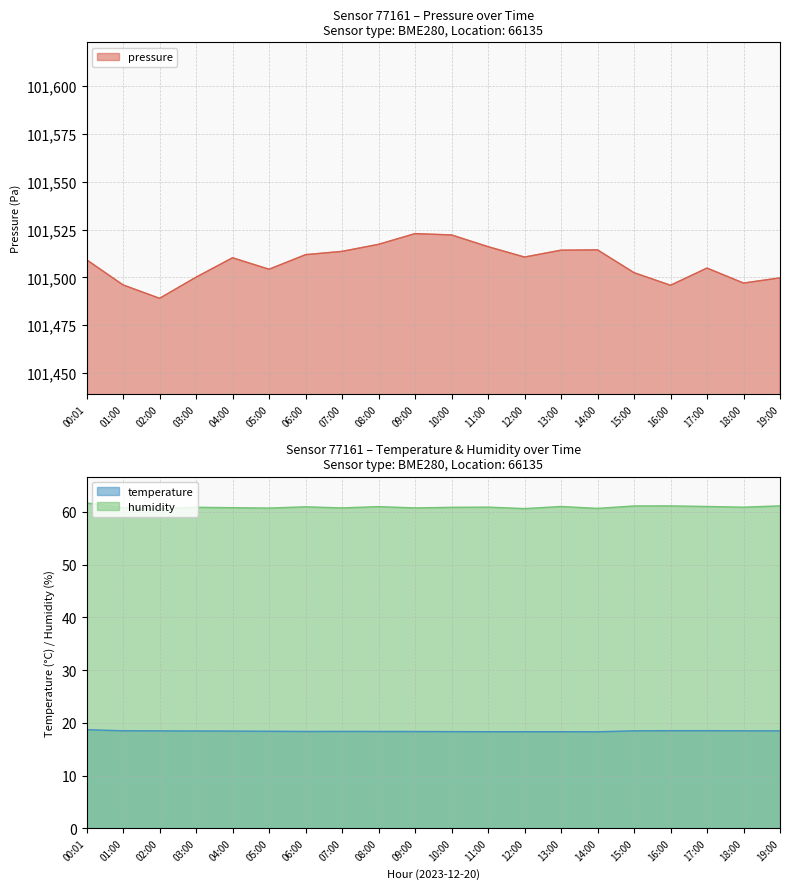

What is the sum of all temperature values?

368.4